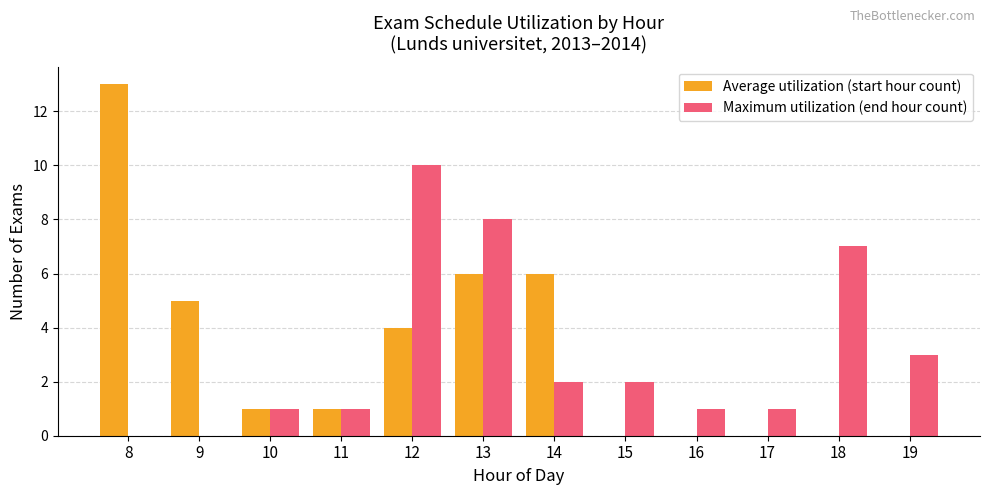

What is the total value across all series at 14?

8